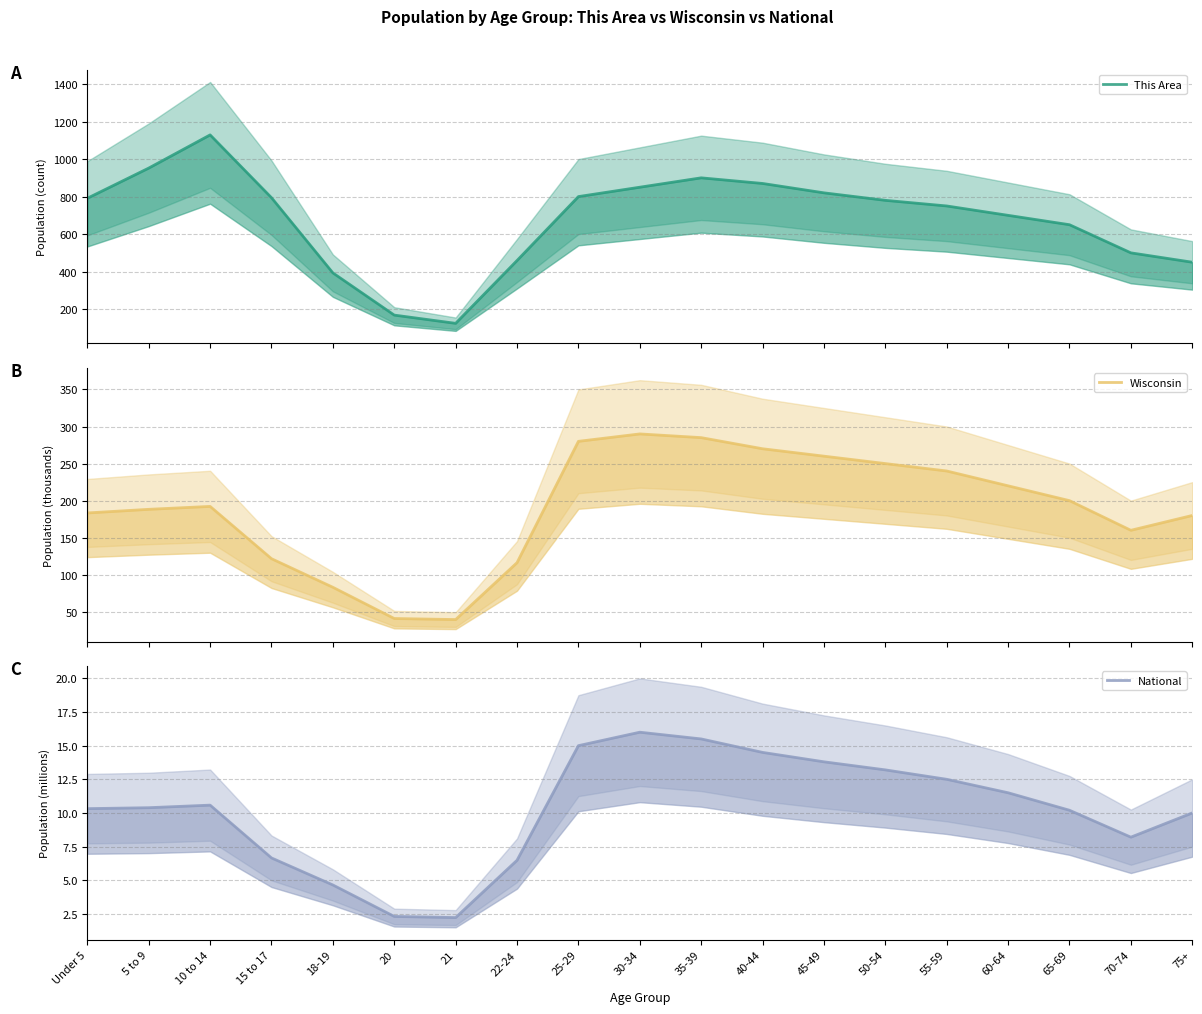

Rank the series at 10 to 14 from highest to lowest value.

This Area (estimate), Wisconsin (estimate), National (estimate)